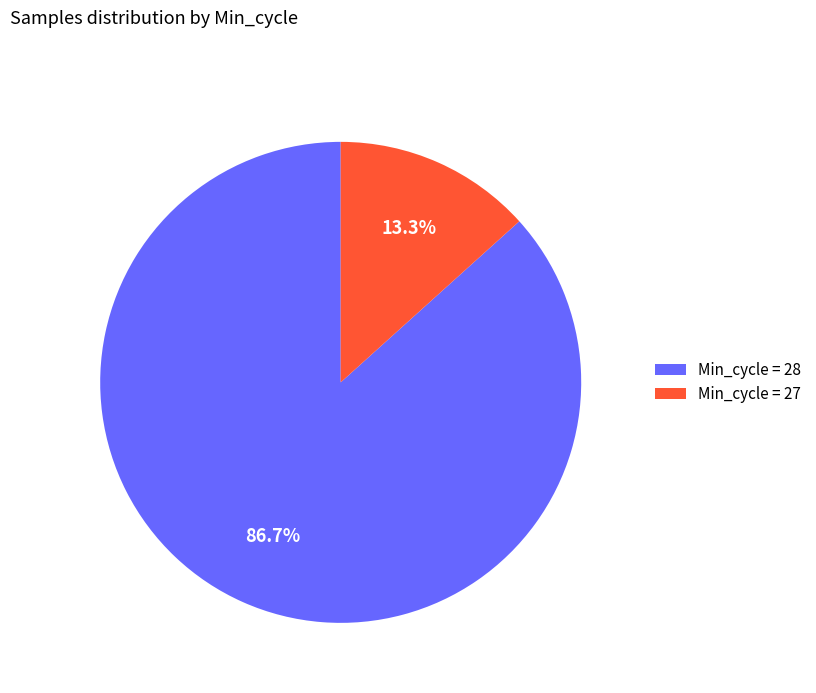

Does any single category account for the majority?

Yes